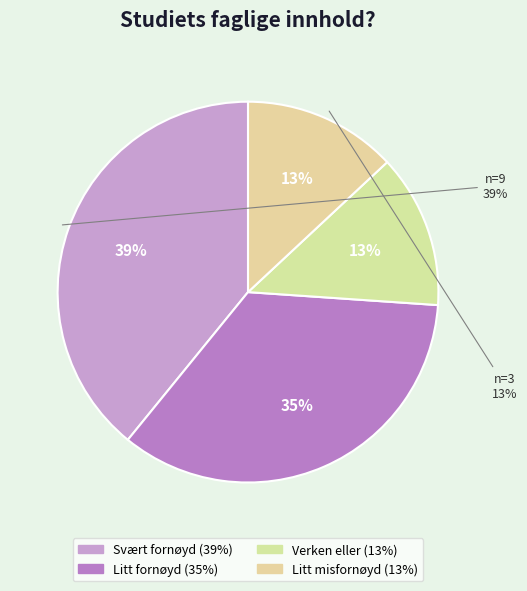

Rank the categories by value from highest to lowest.

Svært fornøyd, Litt fornøyd, Verken eller, Litt misfornøyd